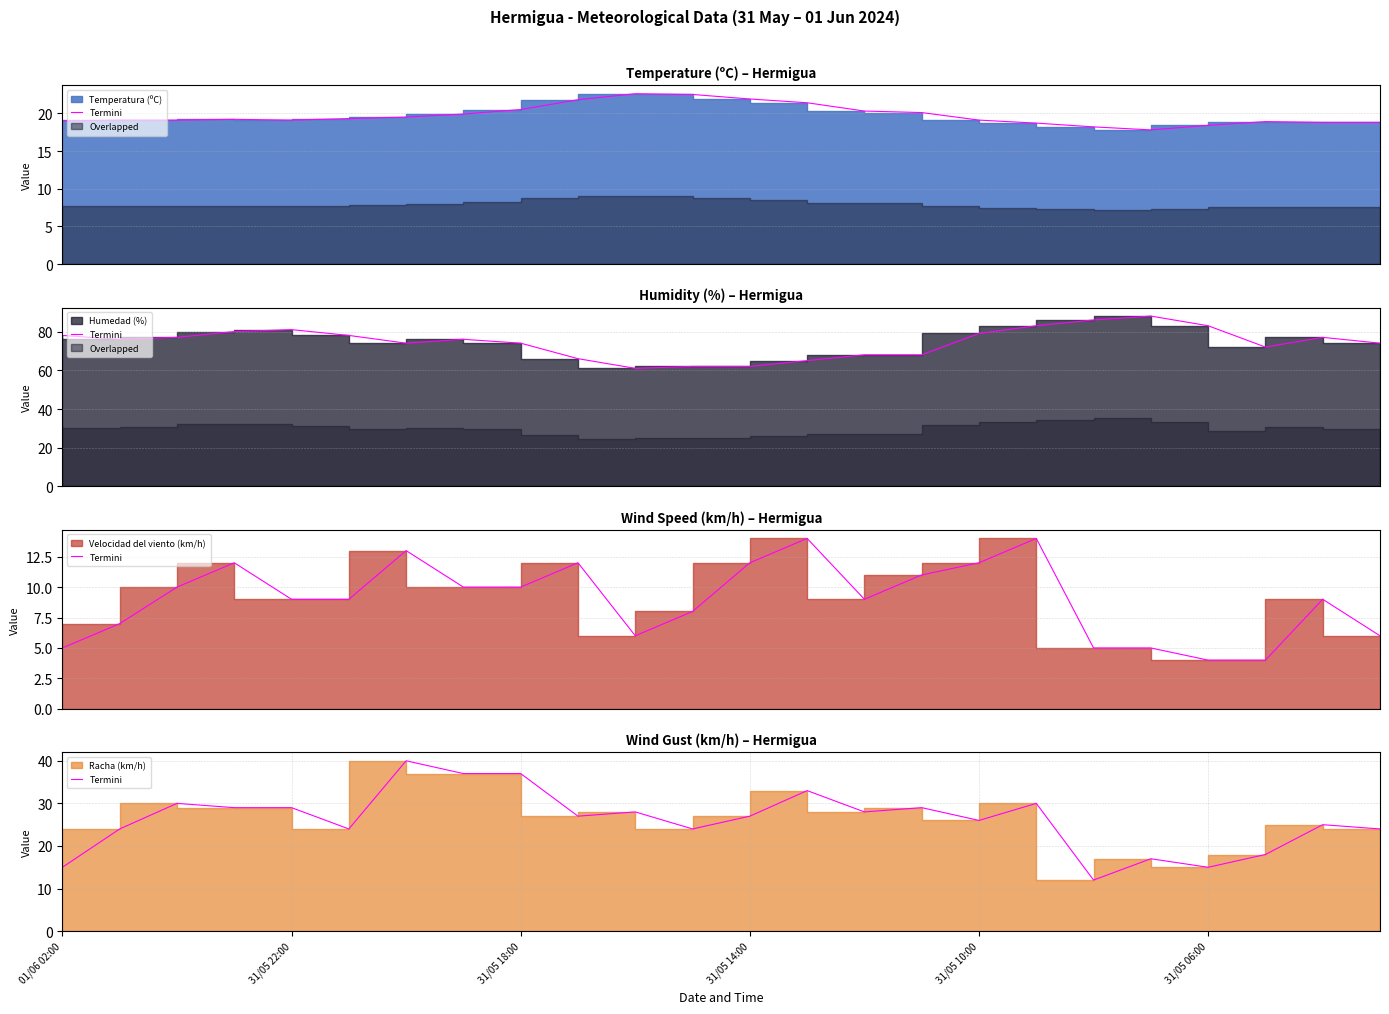

Where is the data nearest to the value 26?

31/05 10:00